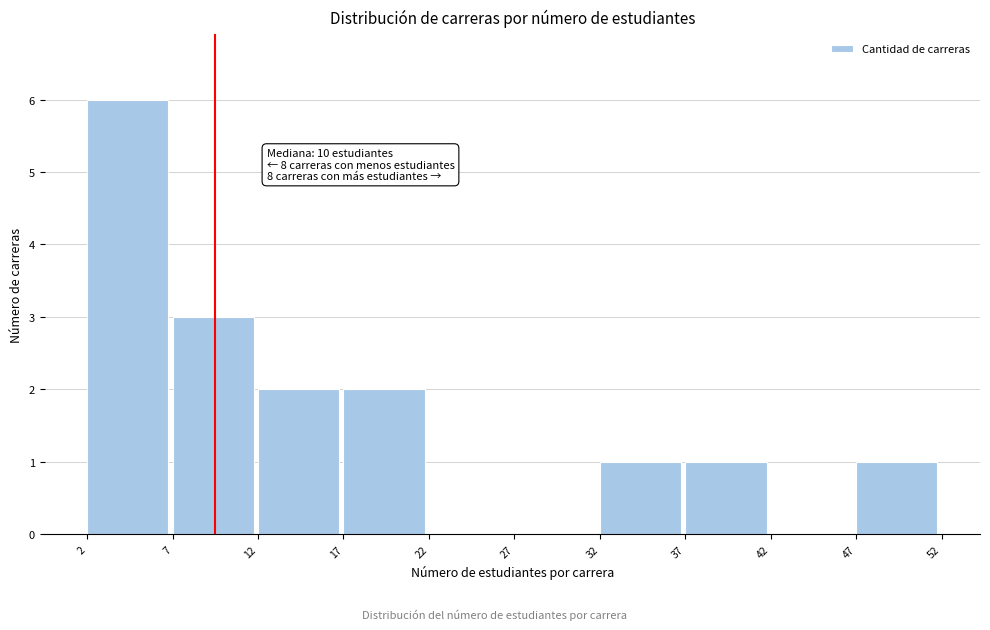

Over which range of the x-axis is the bar tallest?

2 to 7